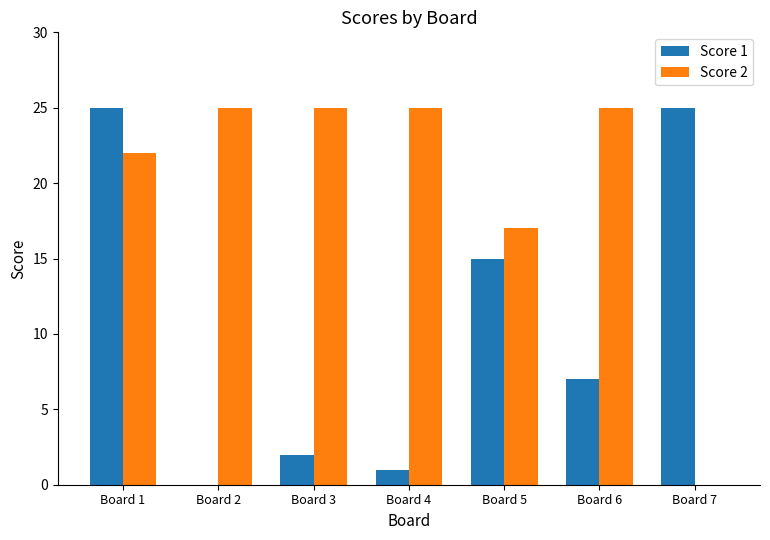

At which category is the sum across all series the highest?

Board 1